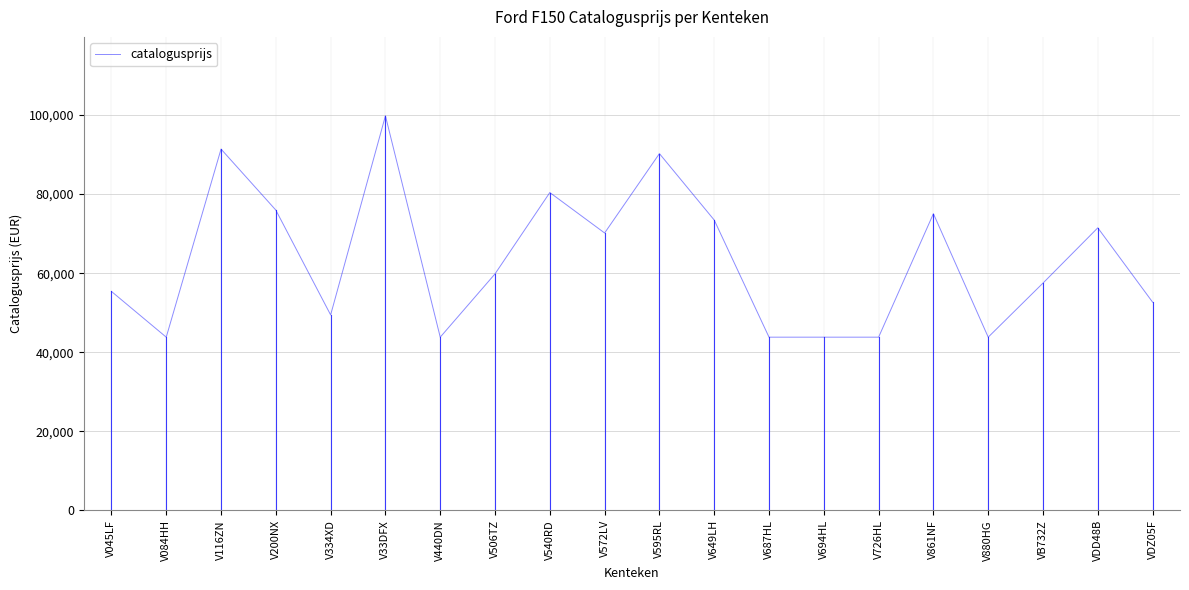

Reading left to right, what are all the values shown in this chart?

V045LF=55388	V084HH=43823	V116ZN=91386	V200NX=75953	V334XD=49449	V33DFX=99794	V440DN=43823	V506TZ=59829	V540RD=80397	V572LV=70163	V595RL=90240	V649LH=73437	V687HL=43823	V694HL=43823	V726HL=43823	V861NF=75055	V880HG=43823	VB732Z=57500	VDD48B=71472	VDZ05F=52675